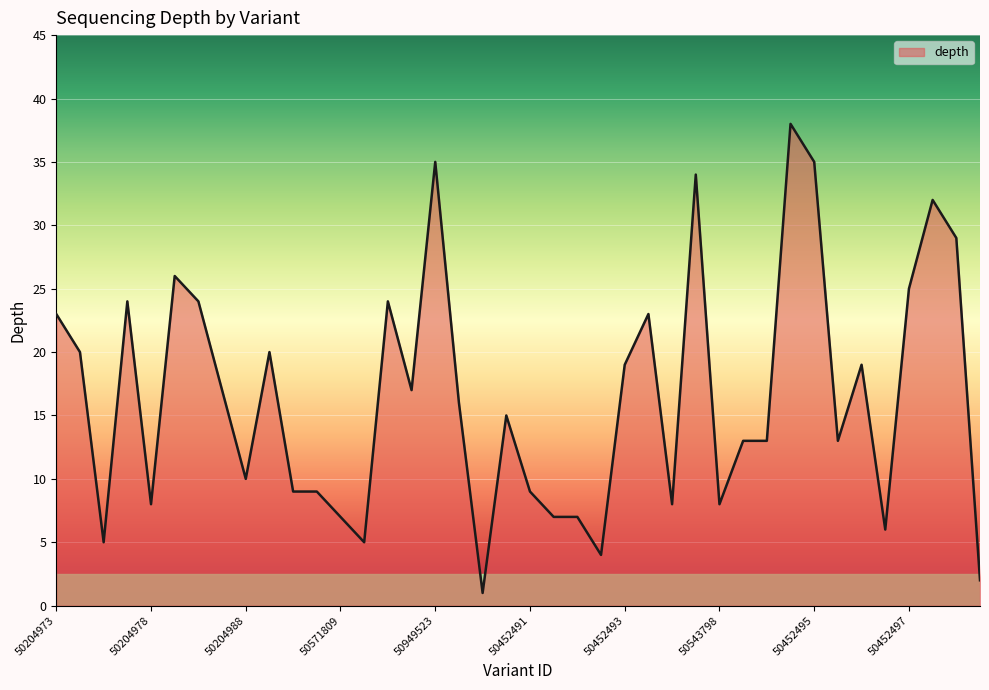

What is the maximum value shown in the chart?

38